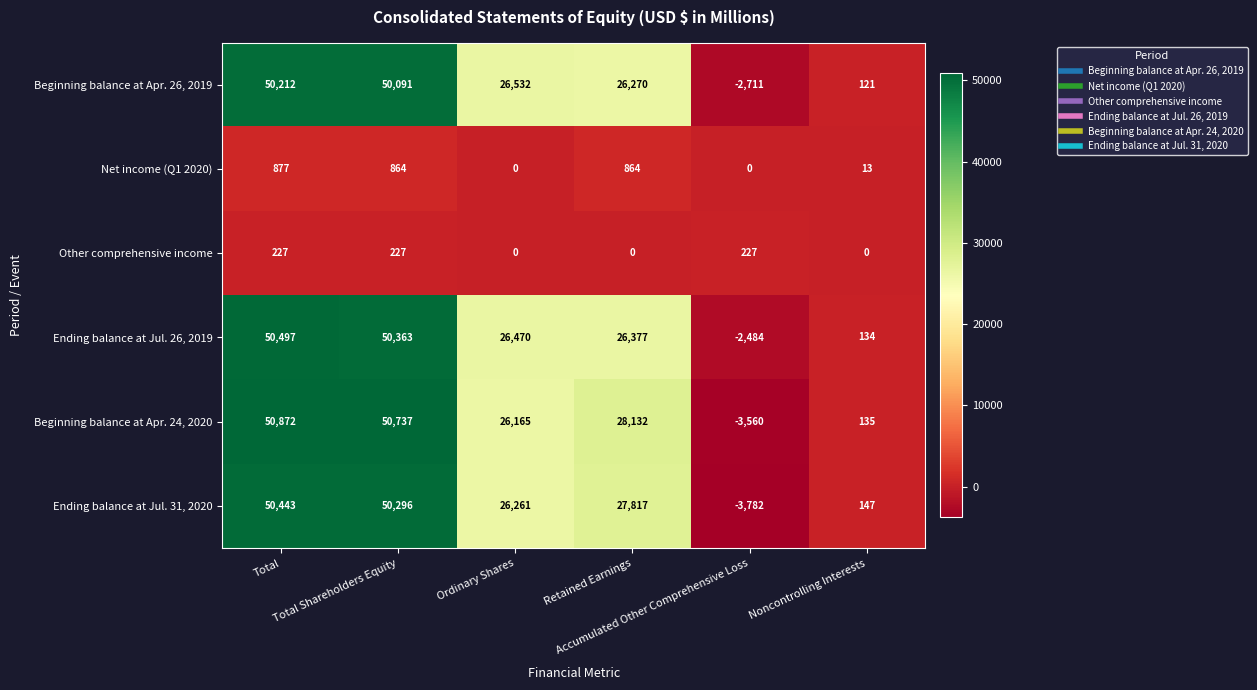

How many Other comprehensive income values are between 0 and 227?

6